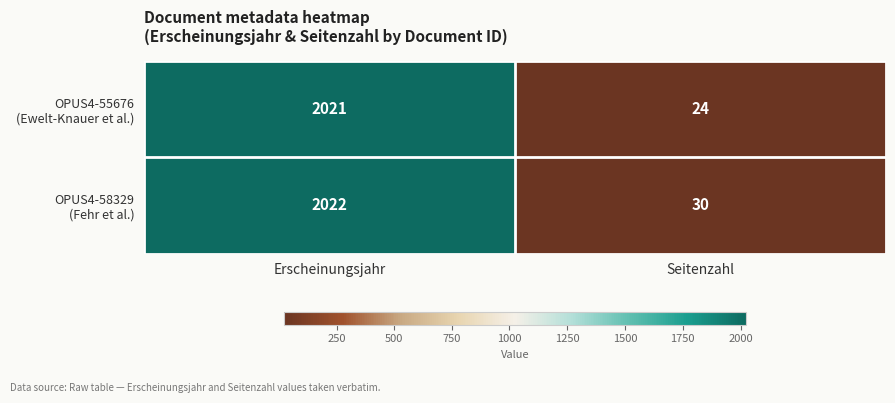

What is the spread (max minus min) of values at Seitenzahl?

6